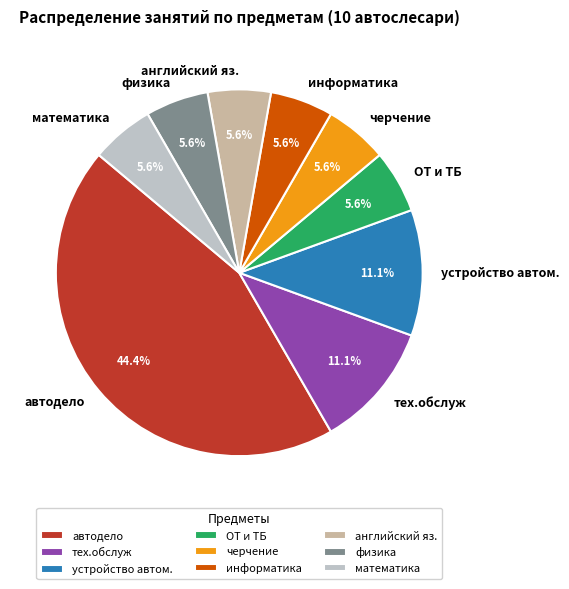

Is there any slice that represents more than half of the pie?

No